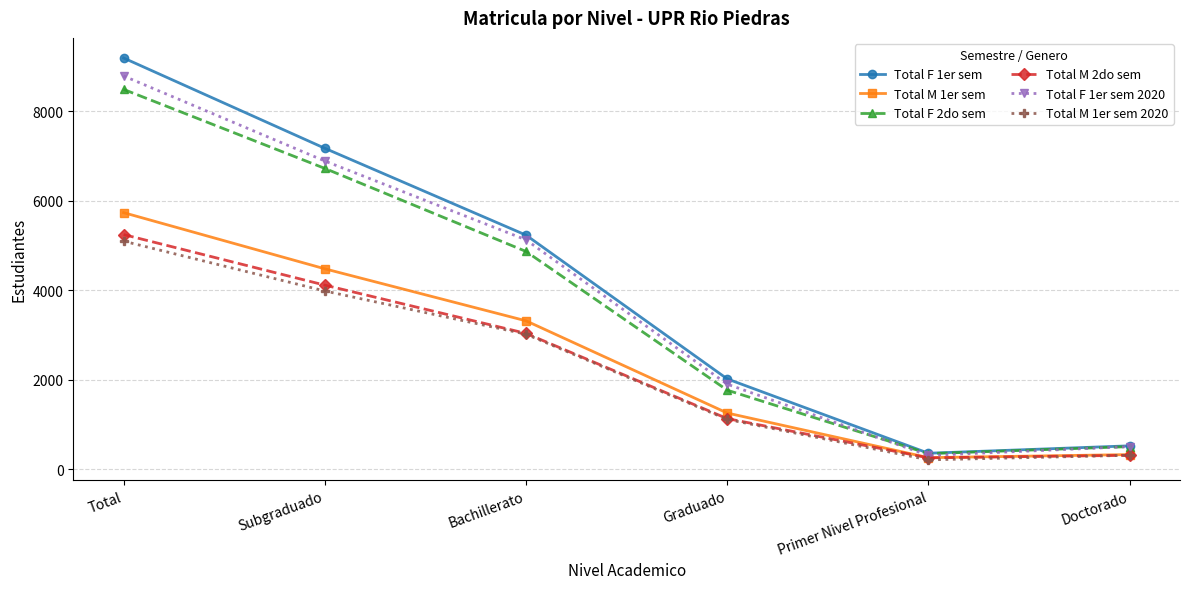

Reading left to right, list all the values displayed in this chart.

Total F 1er sem: 9195	7176	5234	2019	357	523
Total M 1er sem: 5737	4481	3318	1256	258	327
Total F 2do sem: 8493	6726	4869	1767	348	505
Total M 2do sem: 5247	4116	3037	1131	254	311
Total F 1er sem 2020: 8793	6892	5129	1901	307	506
Total M 1er sem 2020: 5099	3985	3019	1114	209	312